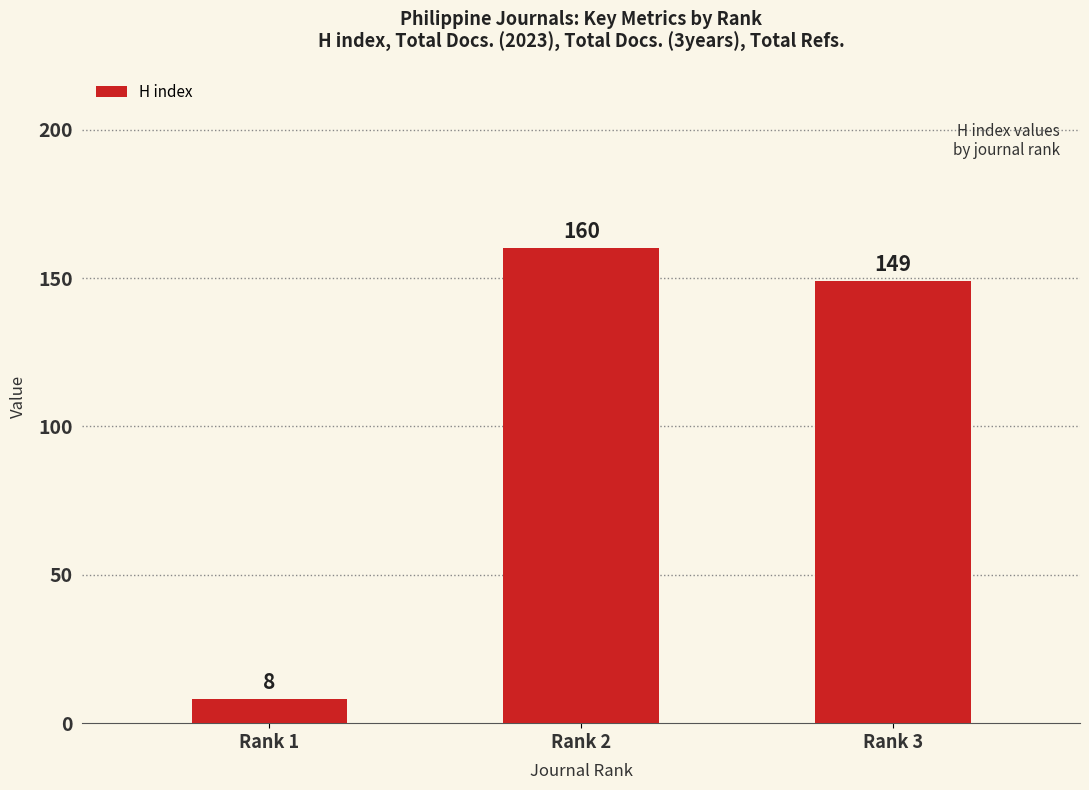

Rank the categories by value from highest to lowest.

Rank 2, Rank 3, Rank 1